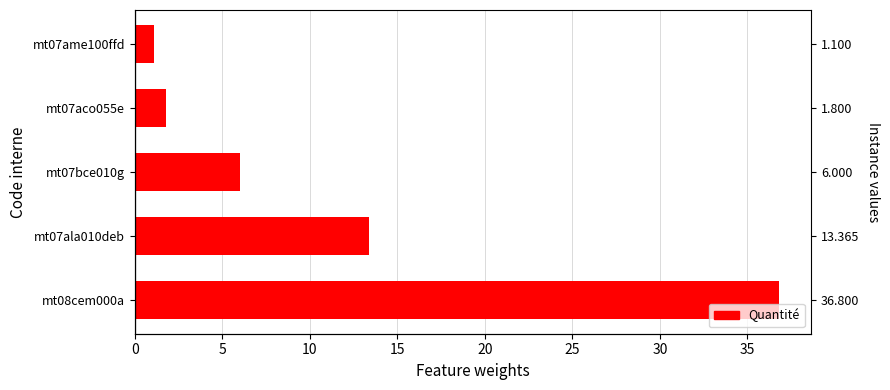

What is the maximum value shown in the chart?

36.8